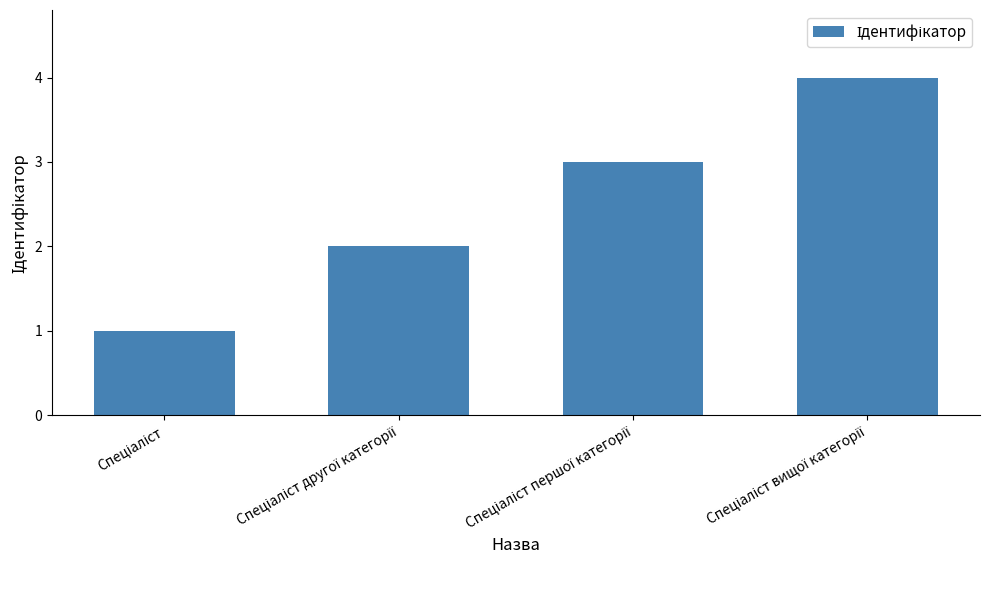

What is the greatest value displayed?

4